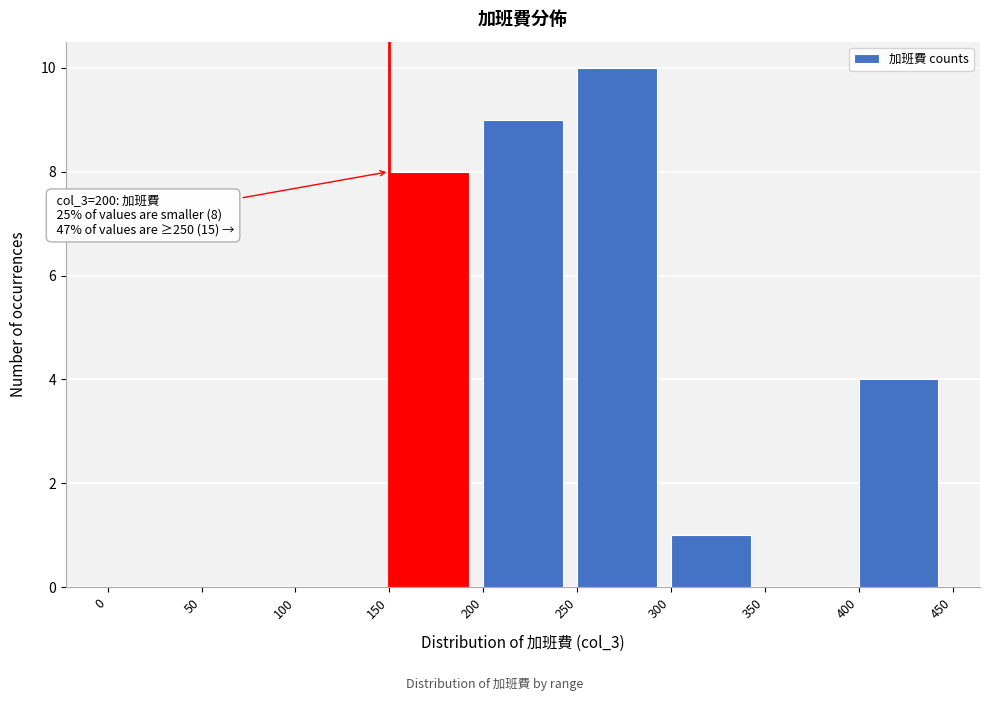

Over which range of the x-axis is the bar tallest?

250 to 300